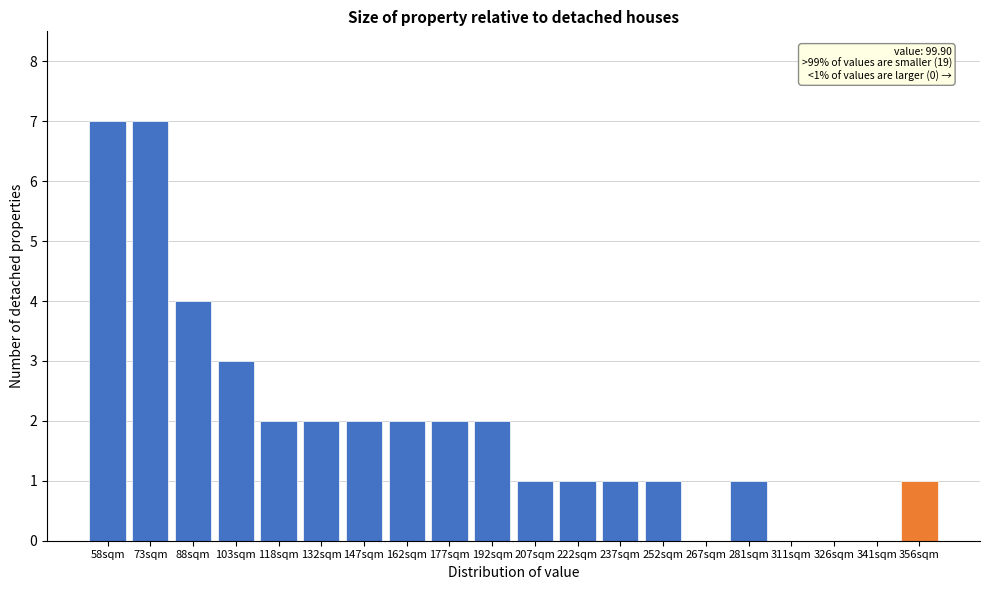

Reading left to right, list all the values displayed in this chart.

58sqm=7	73sqm=7	88sqm=4	103sqm=3	118sqm=2	132sqm=2	147sqm=2	162sqm=2	177sqm=2	192sqm=2	207sqm=1	222sqm=1	237sqm=1	252sqm=1	267sqm=0	281sqm=1	311sqm=0	326sqm=0	341sqm=0	356sqm=1